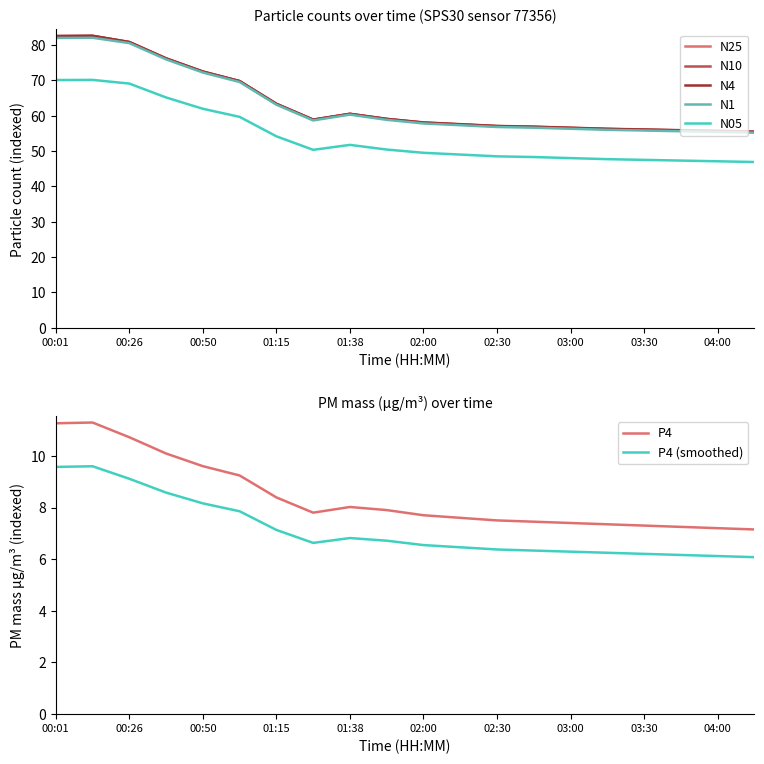

The N4 series shows 56.5 at 03:00. True or false?

True